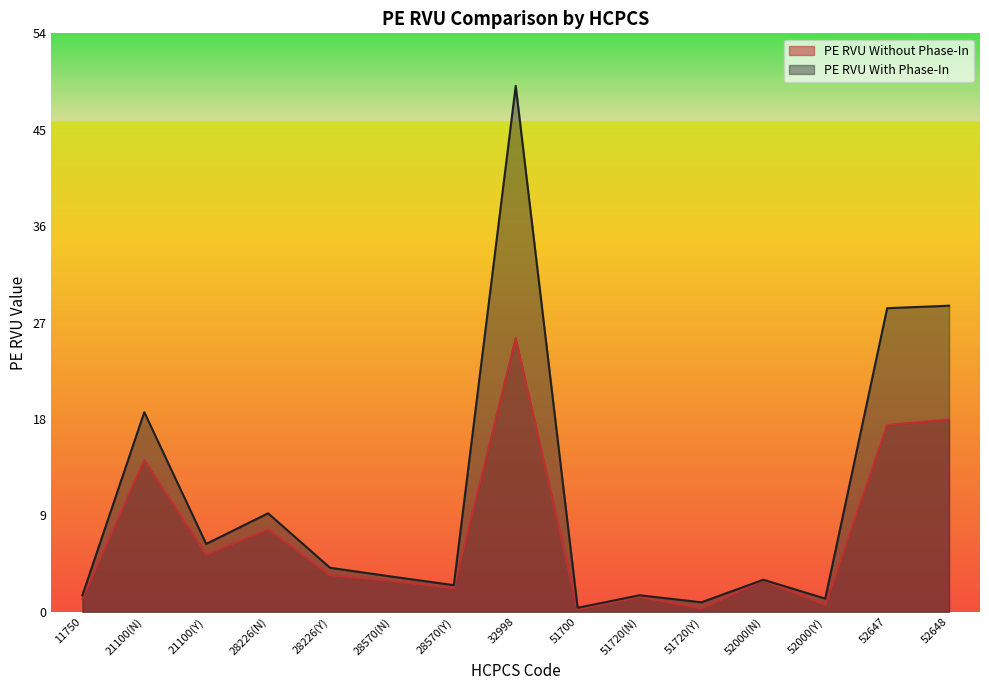

What position from the left is 28570(N)?

6